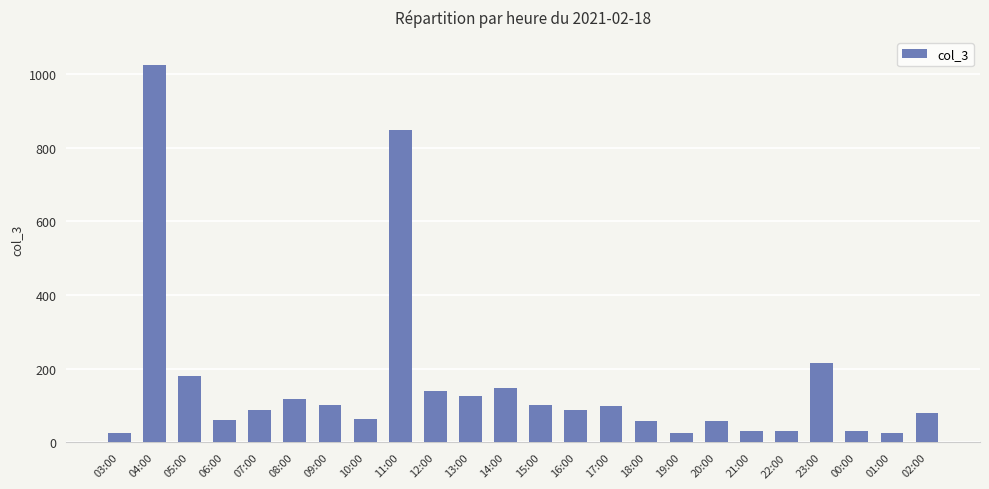

At which category does the chart reach its peak across all series?

04:00